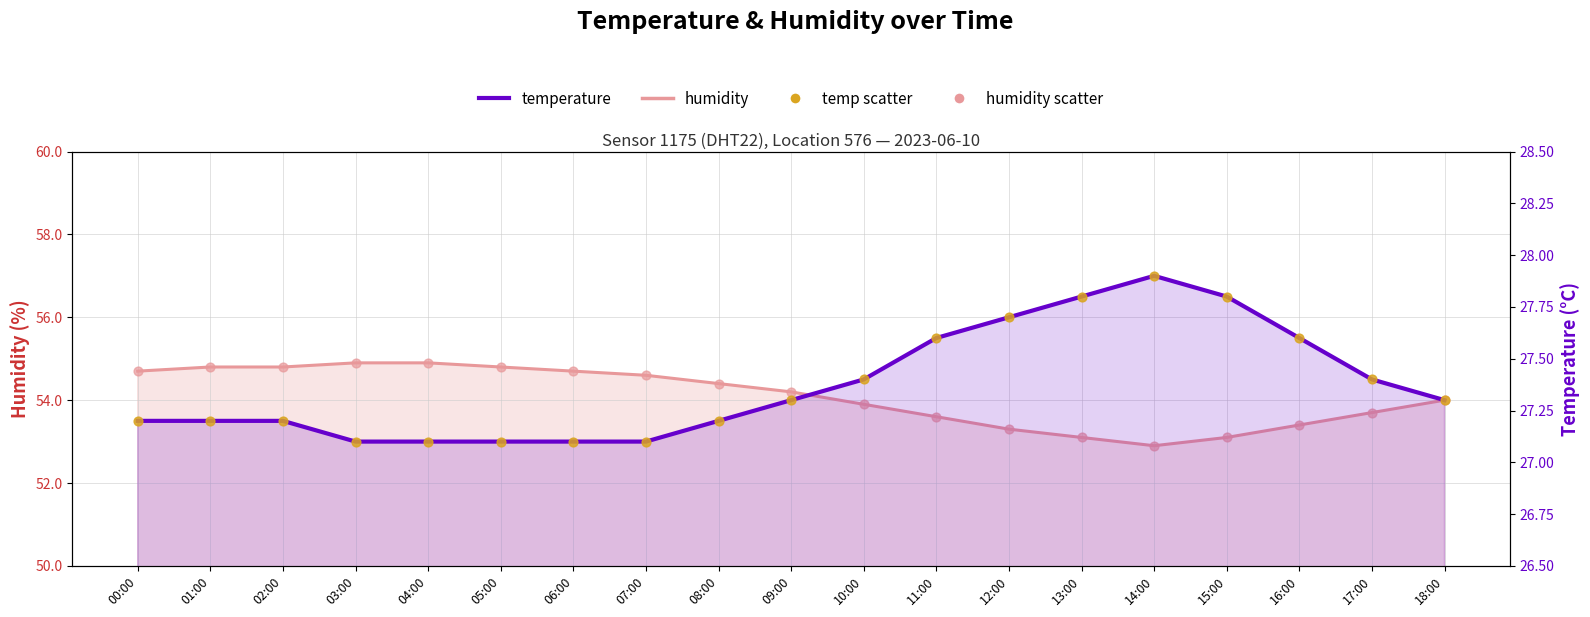

Is the value of temperature (line) at 07:00 greater than the value of humidity (line) at 07:00?

No